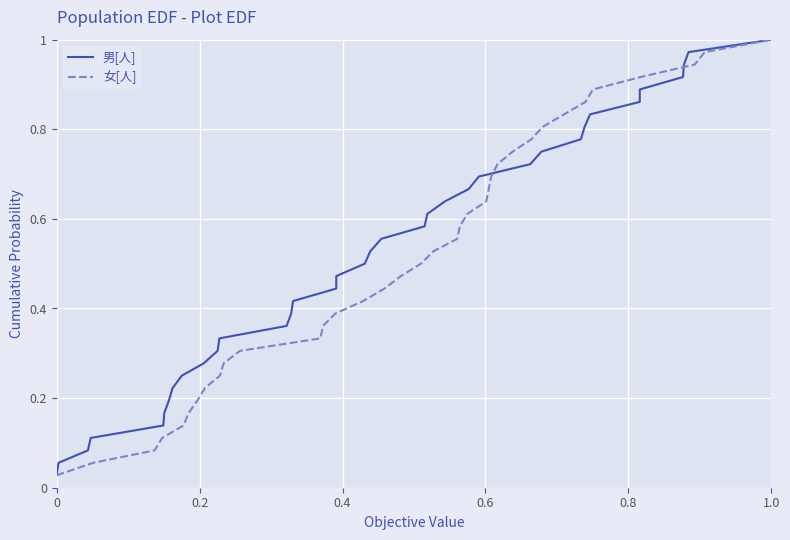

What are all the series names shown in the legend?

男[人], 女[人]